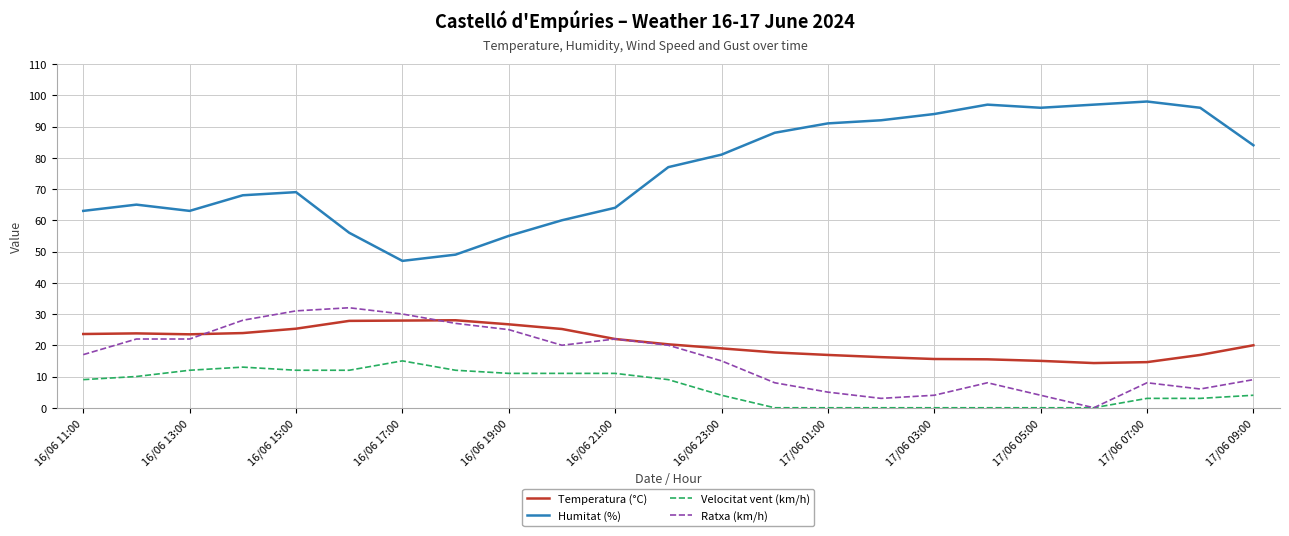

What is the maximum value shown in the chart?

98.0